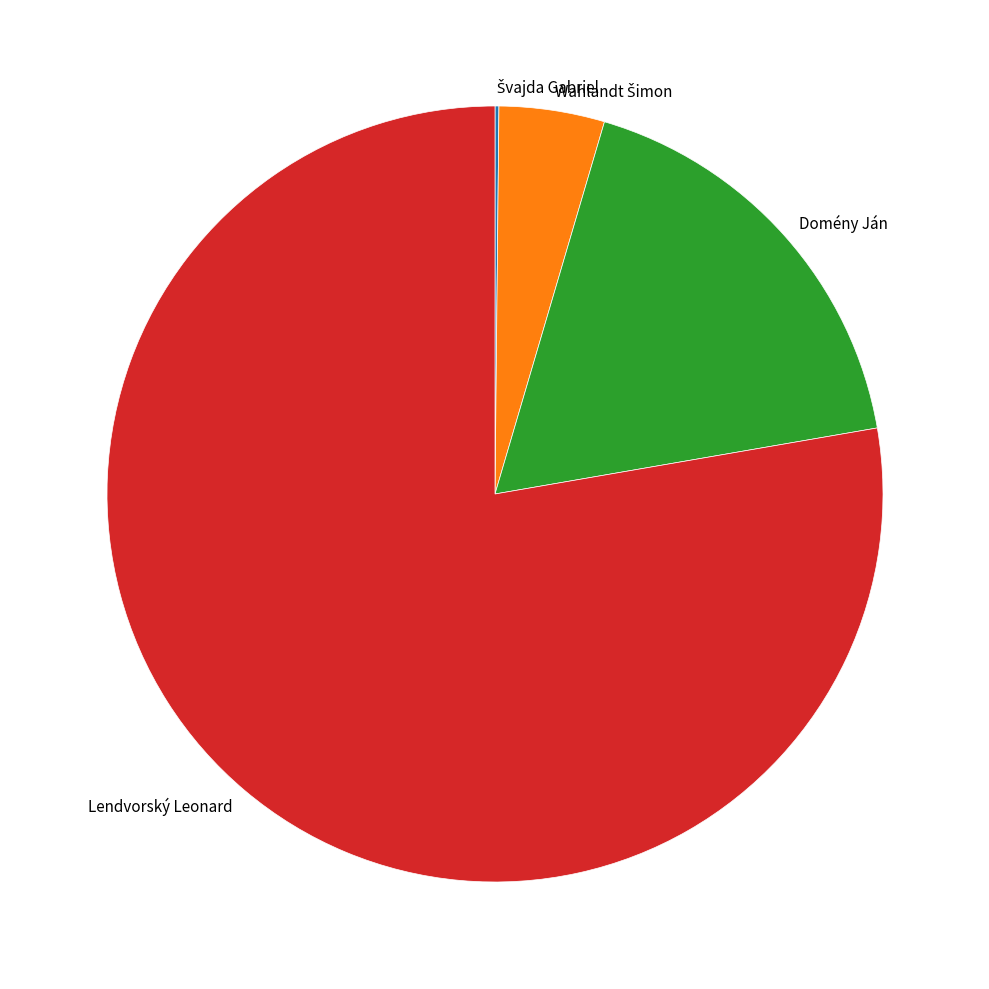

Which slice represents more than half of the pie?

Lendvorský Leonard